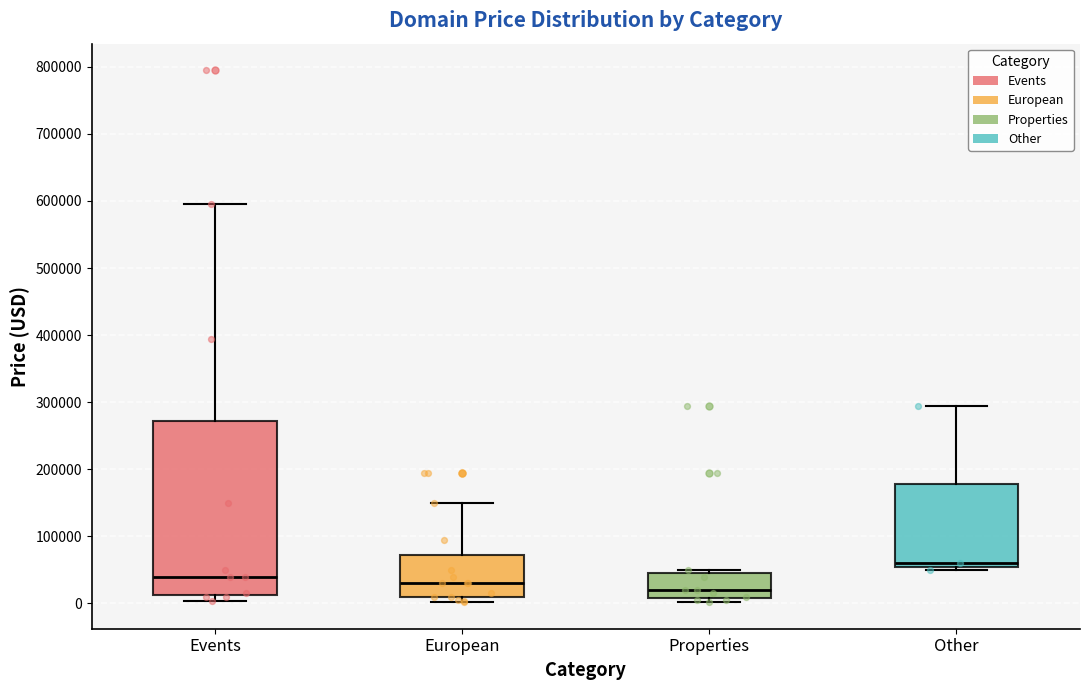

Reading left to right, read every box against the y-axis: the position of its median line, the range the box covers, and the ends of its whiskers. The values are not printed on the chart, so give them approximately, as read against the axis.

Events: median 40000, box 10000 to 270000, whiskers 0 to 590000
European: median 30000, box 10000 to 70000, whiskers 0 to 150000
Properties: median 20000, box 10000 to 40000, whiskers 0 to 50000
Other: median 60000, box 50000 to 180000, whiskers 50000 (just below the box's lower edge) to 290000